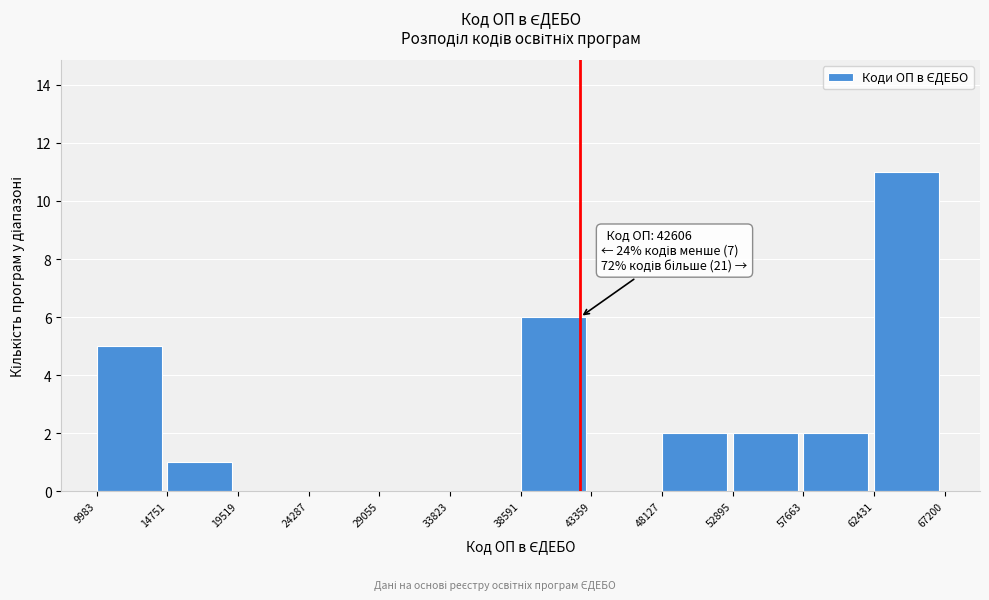

Which range on the x-axis has the tallest bar?

62431 to 67200